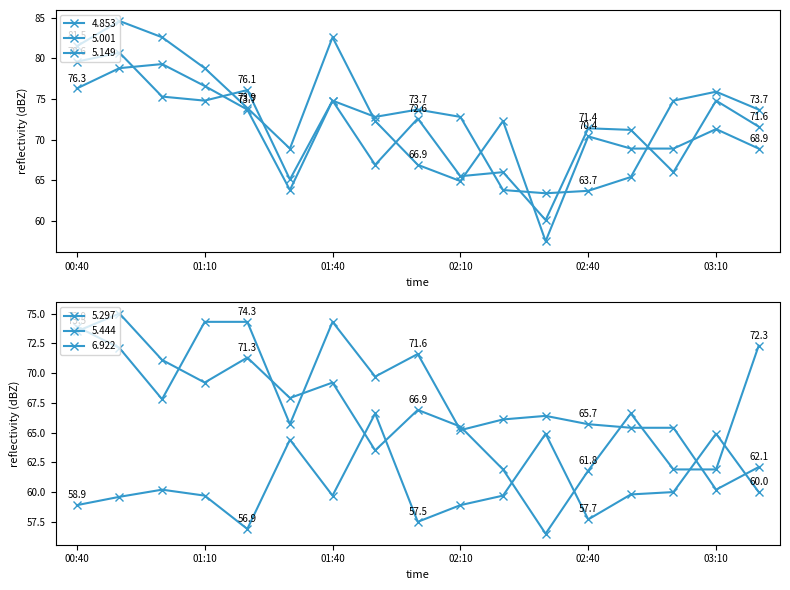

Which category has the lowest value in the 4.853 series?

02:30